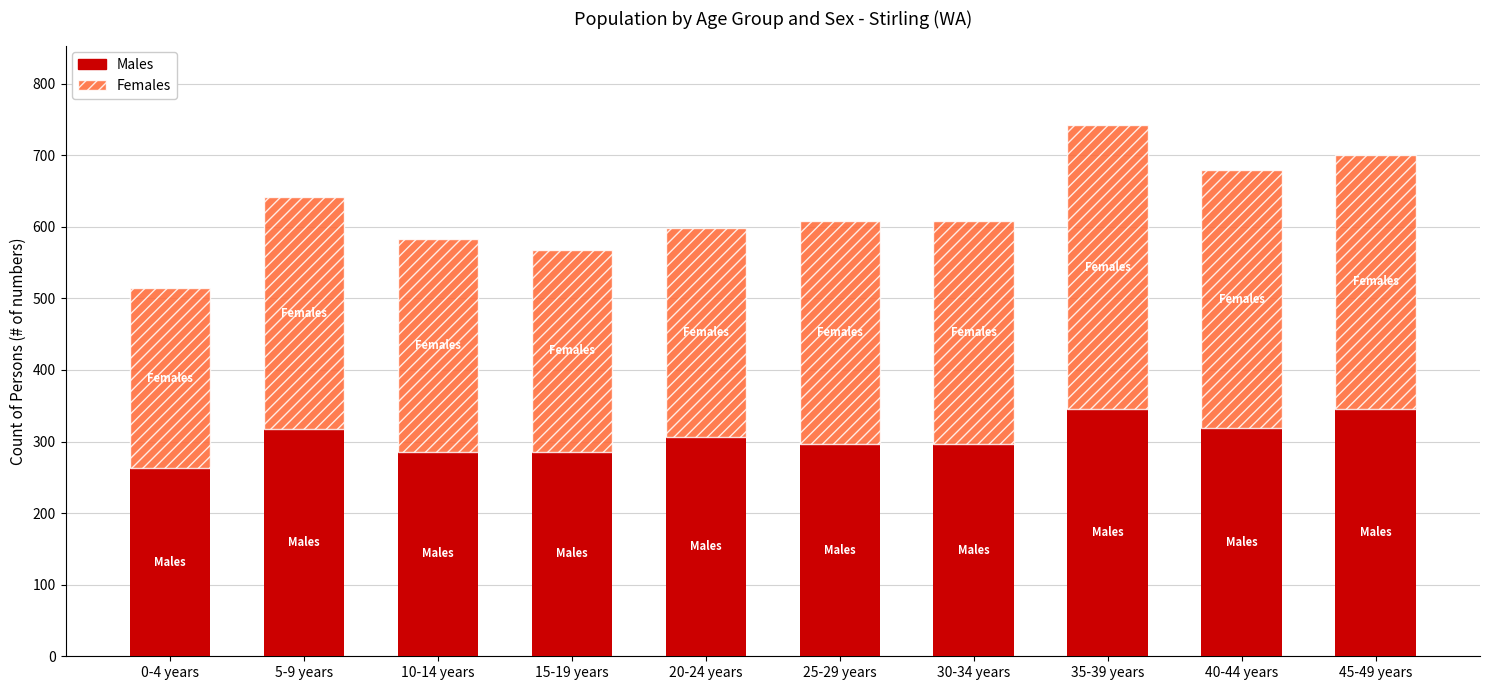

At which category is the sum across all series the highest?

35-39 years